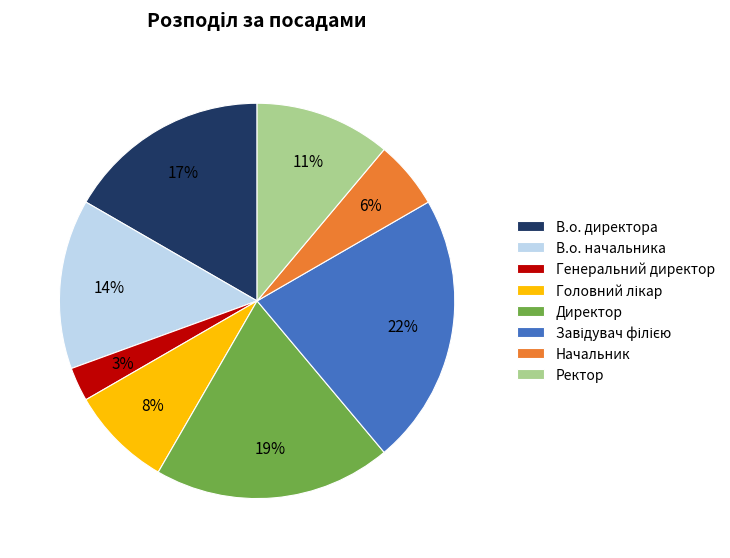

Do Директор and Начальник together represent more than half of the pie?

No